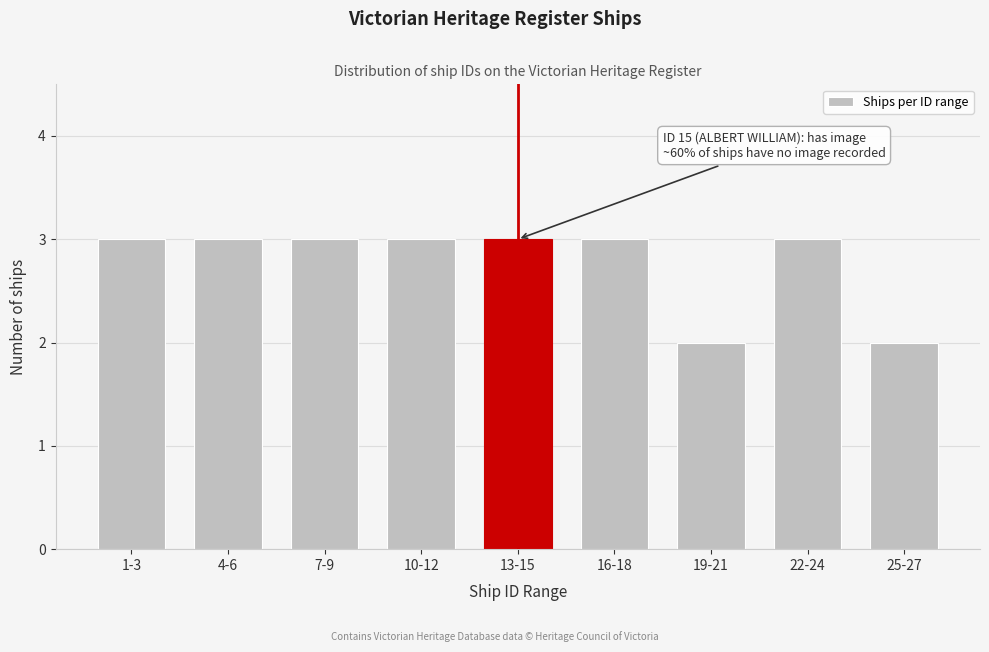

Reading left to right, transcribe all the data shown in this chart.

3	3	3	3	3	3	2	3	2